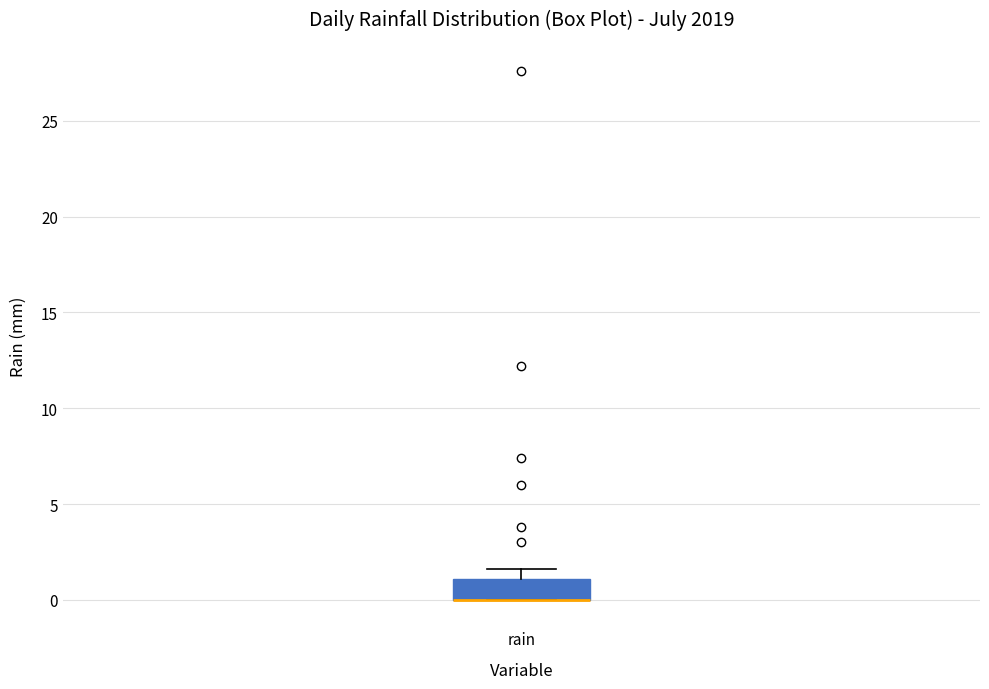

Read this box plot against the y-axis: the position of the median line, the range covered by the box, and the ends of both whiskers. The values are not printed on the chart, so give them approximately, as read against the axis.

median 0.0 (drawn on the box's lower edge), box 0.0 to 1.0, whiskers 0.0 to 1.5